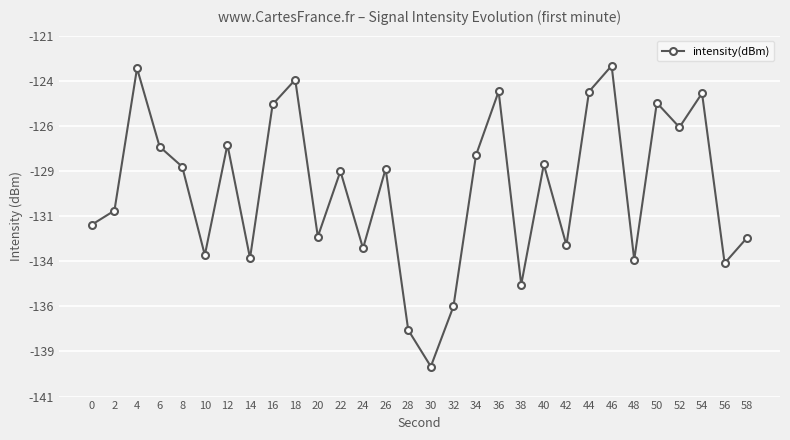

List the labels in order of value, largest first.

46, 4, 18, 36, 44, 54, 50, 16, 52, 12, 6, 34, 40, 8, 26, 22, 2, 0, 20, 58, 42, 24, 10, 14, 48, 56, 38, 32, 28, 30